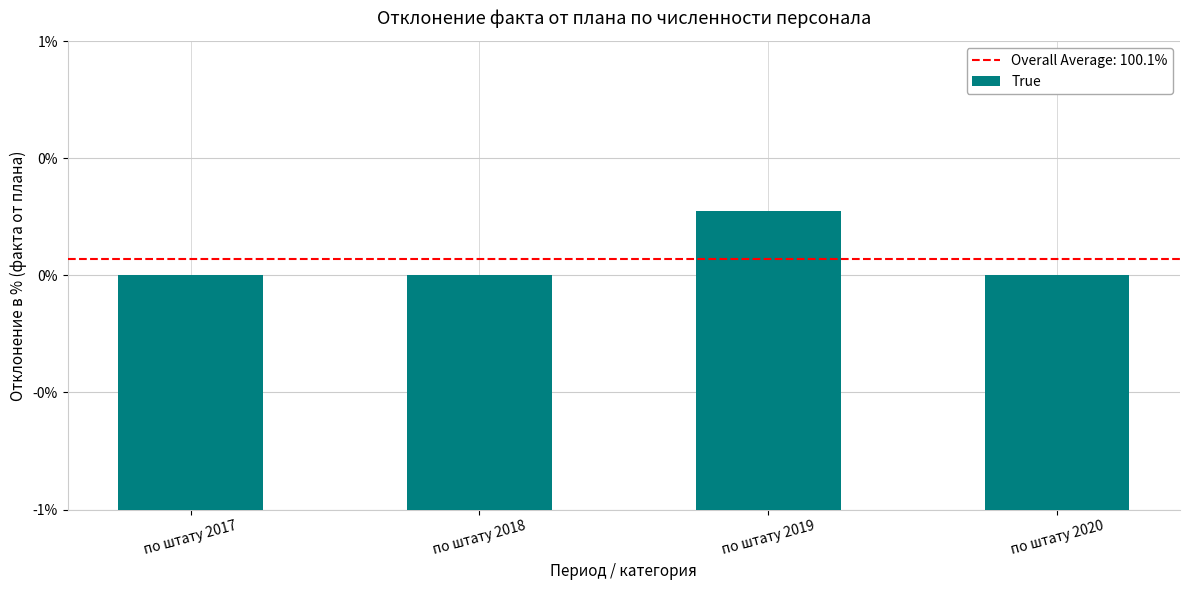

Rank the categories by value from lowest to highest.

по штату 2017, по штату 2018, по штату 2020, по штату 2019